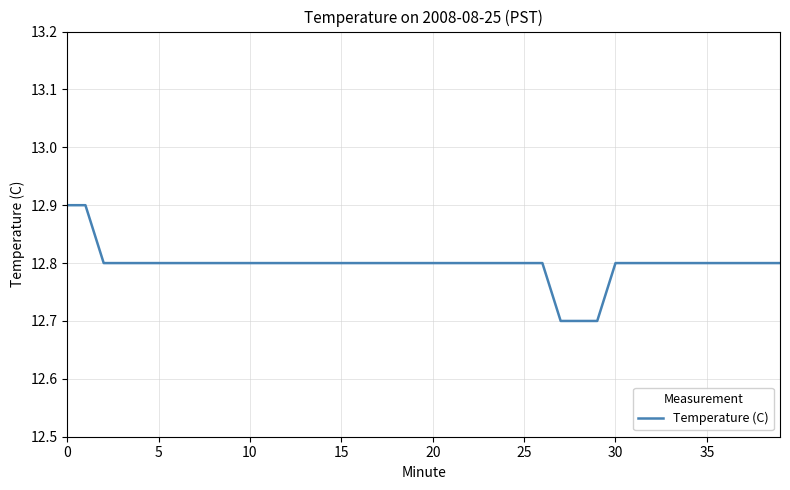

What is the maximum value shown in the chart?

12.9